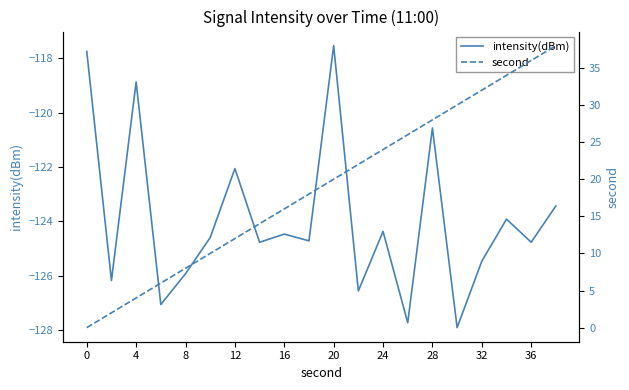

What is the difference between the second highest and second lowest values in the second series?

34.0